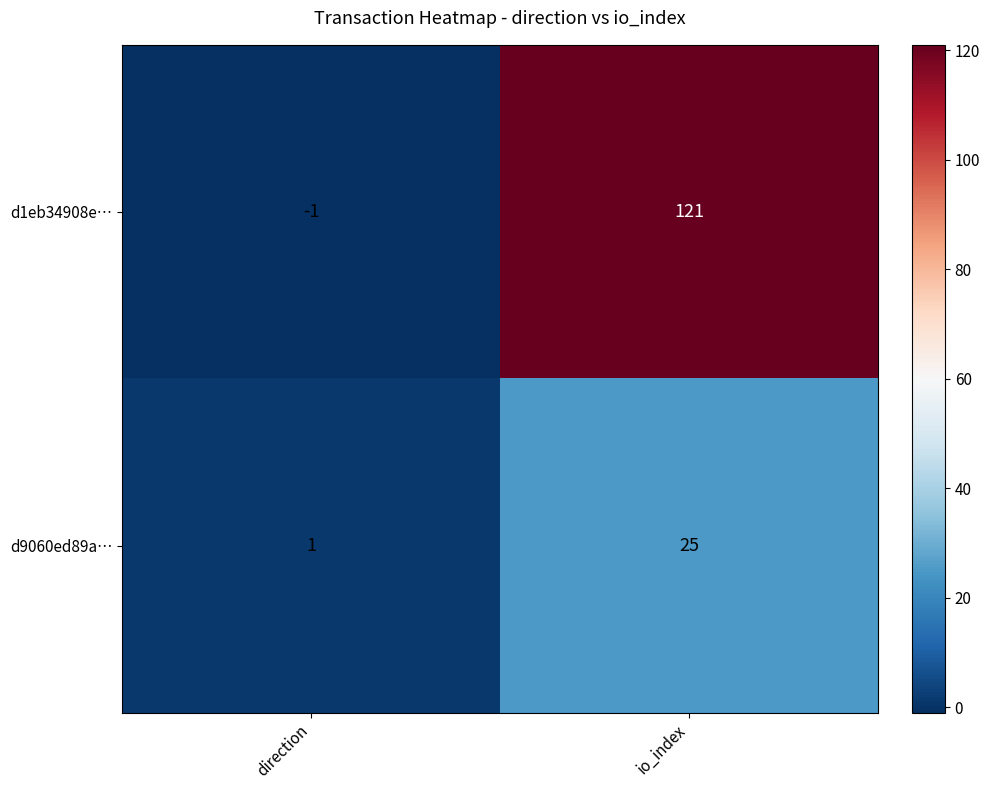

The value of d1eb34908e… at direction is 0. True or false?

False